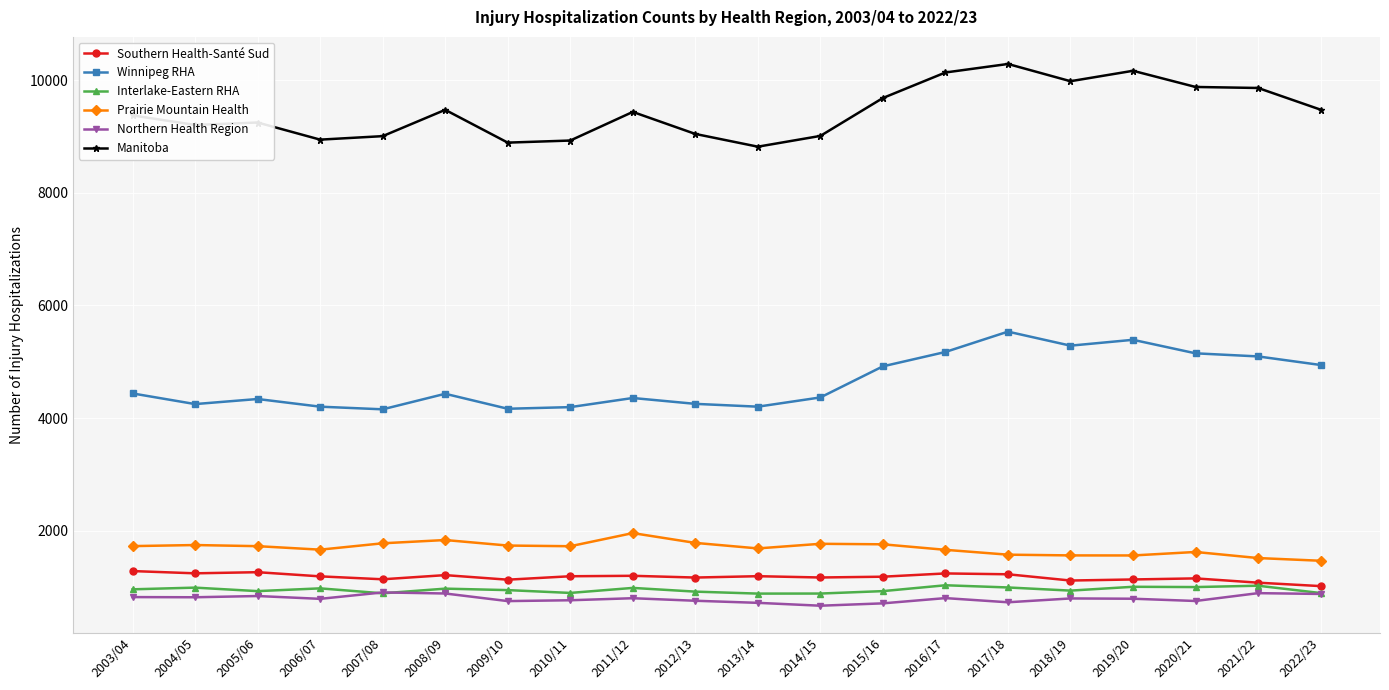

What is the label of the 10th point from the left?

2012/13